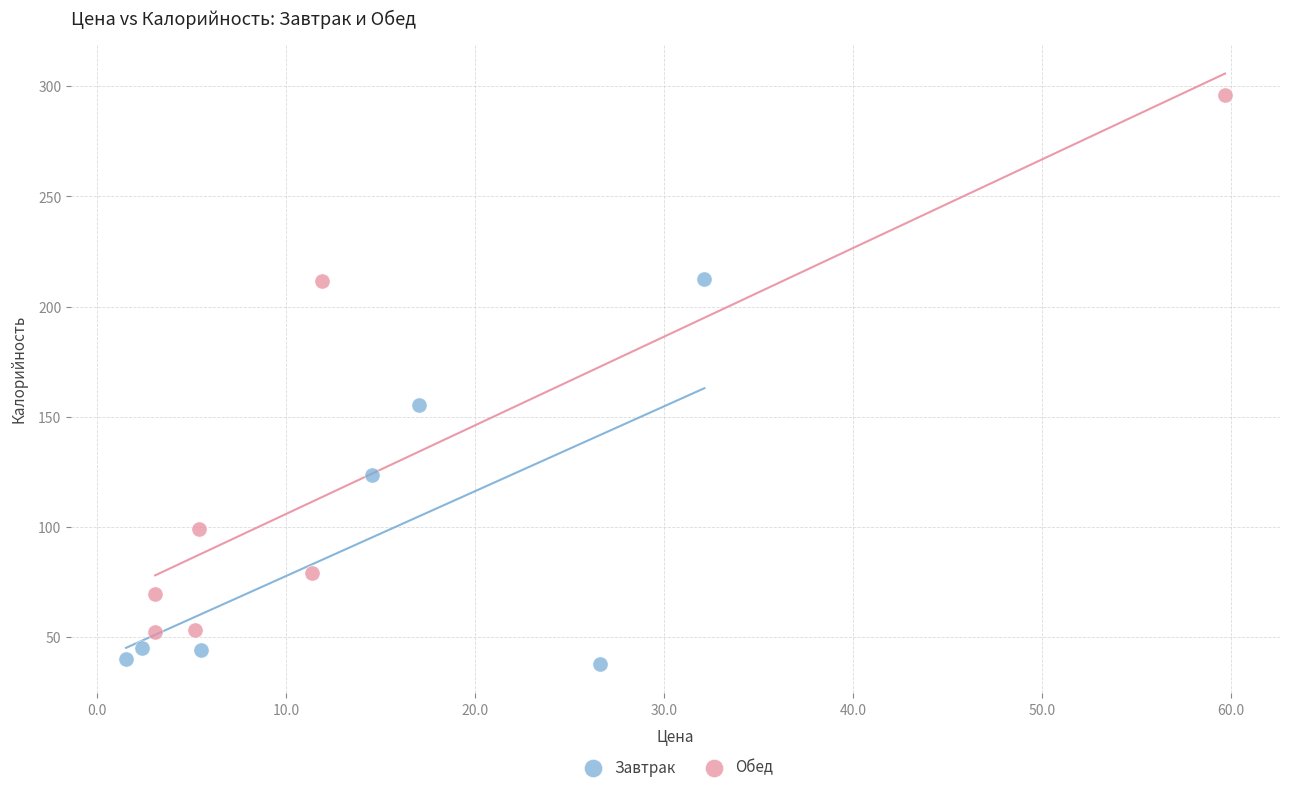

Which series reaches the minimum Y coordinate?

Завтрак